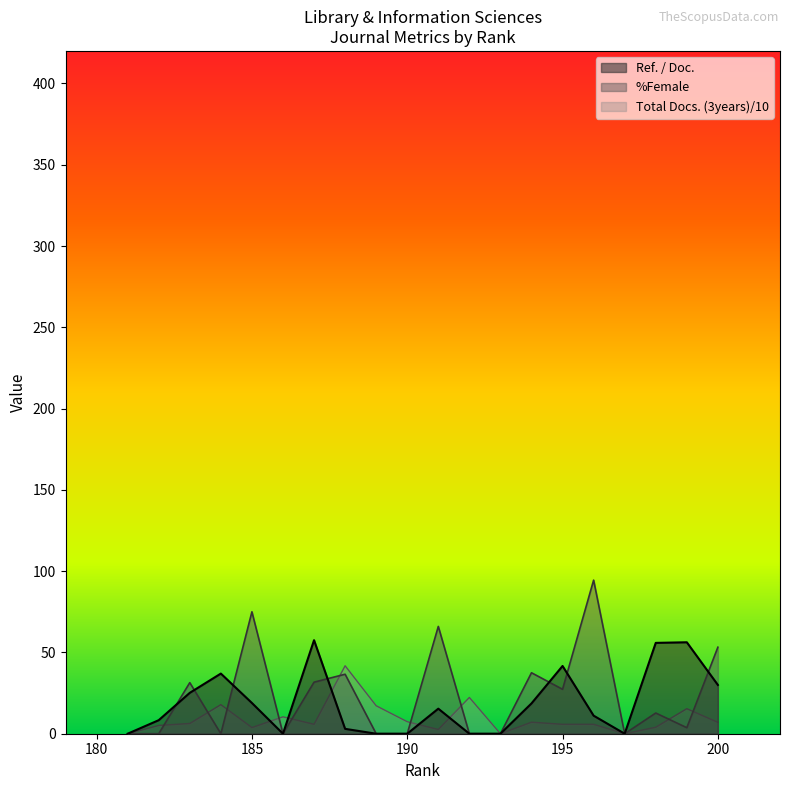

How many lines are shown in the chart?

3